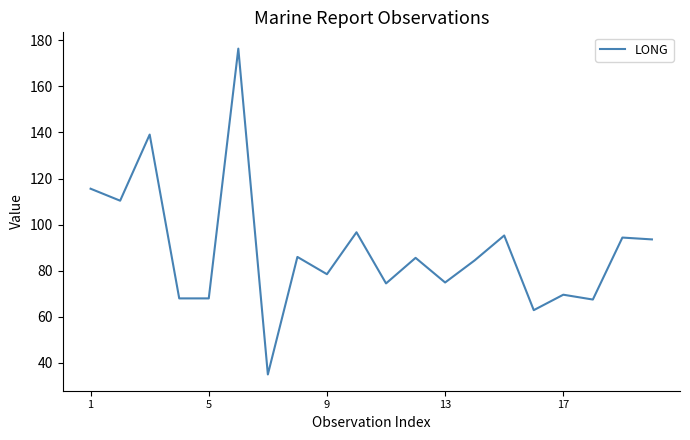

What is the difference between the maximum and minimum values?

141.4